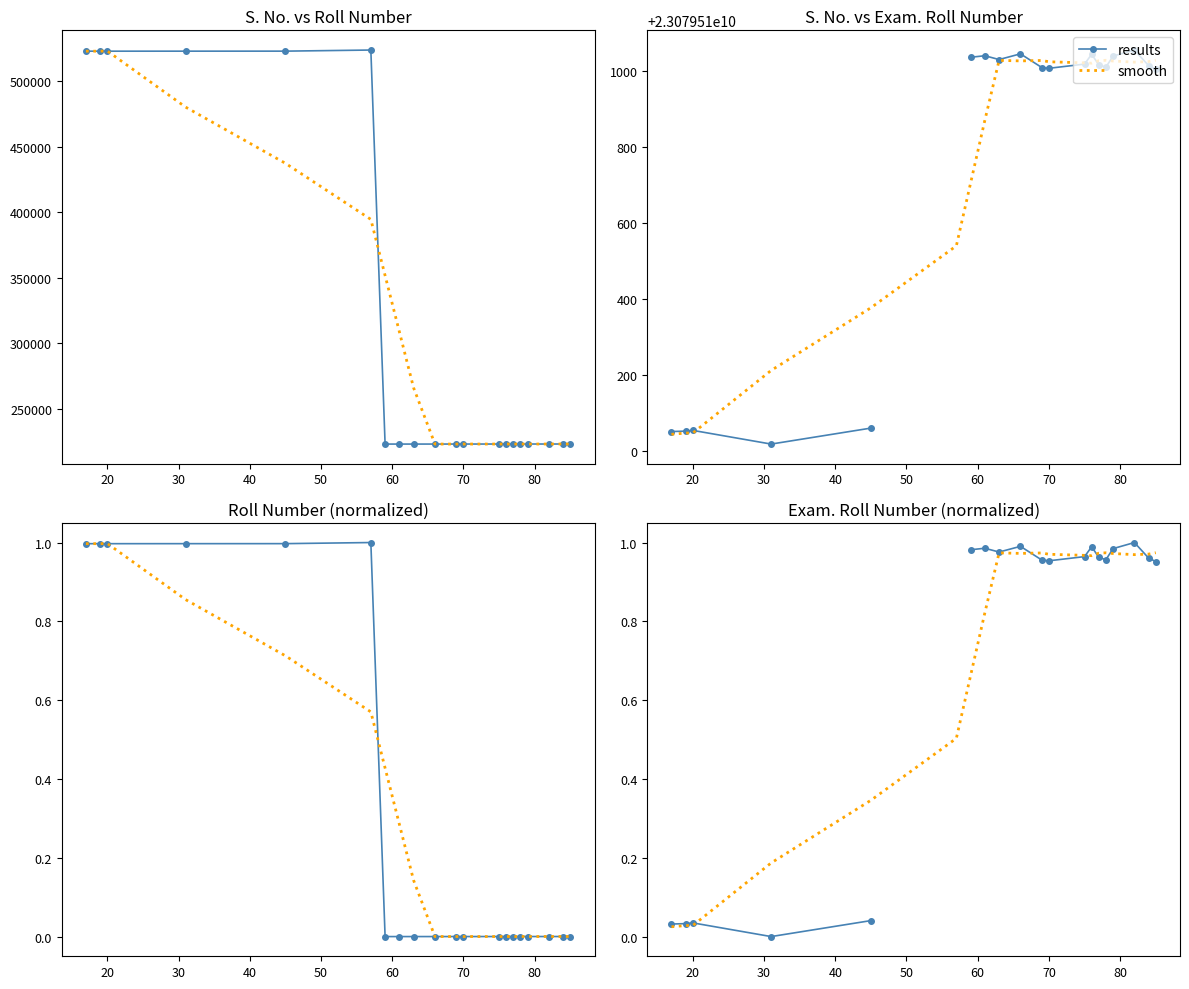

In results, how many points are lower than both neighbors (excluding endpoints)?

4